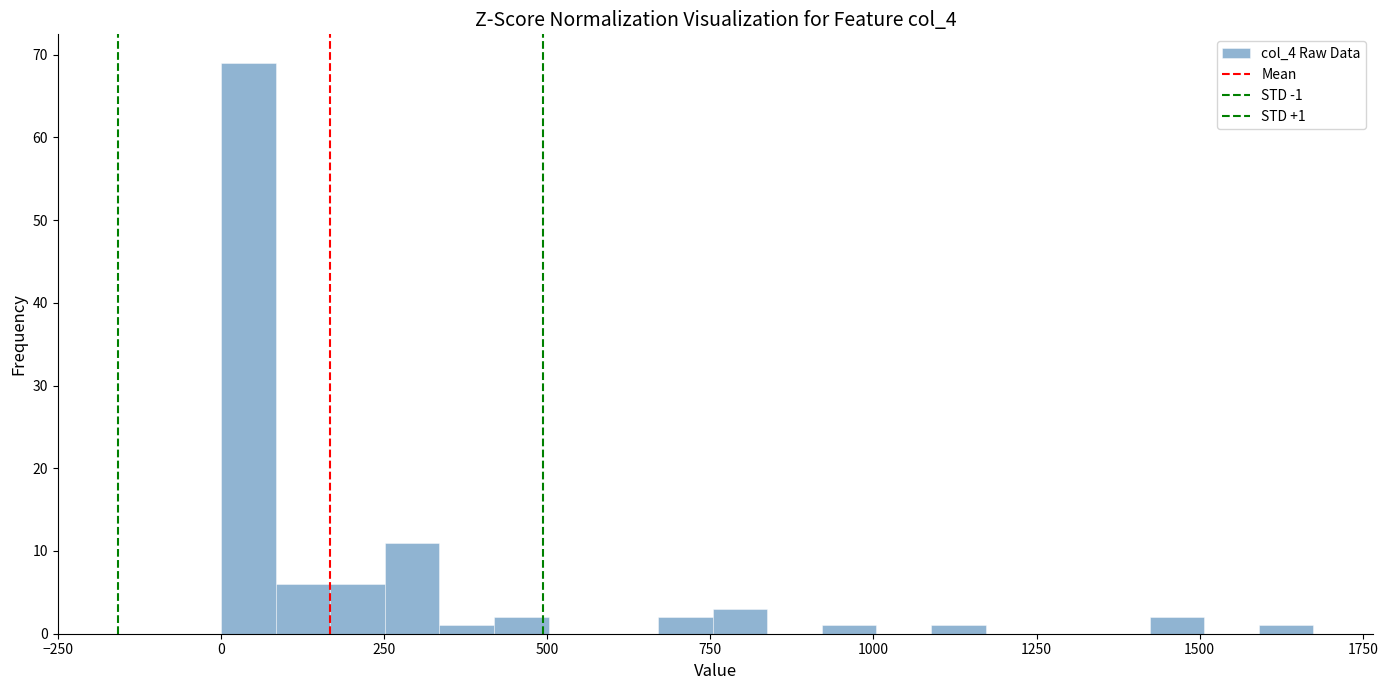

Read against the x-axis, roughly where is the centre of the tallest bar?

50